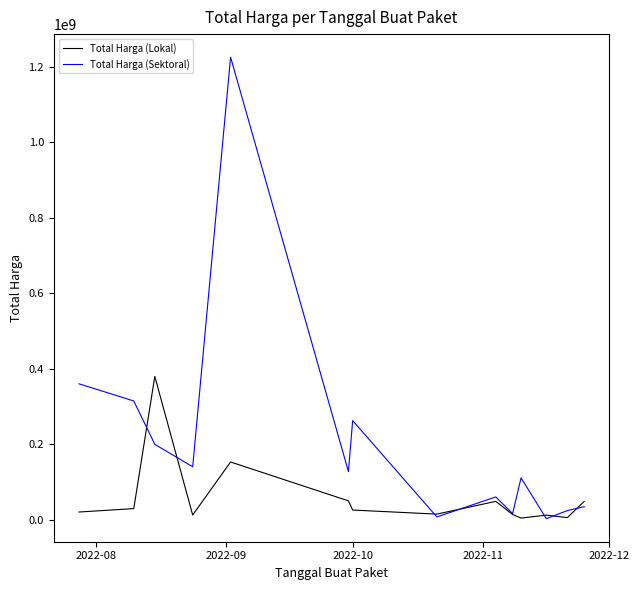

List the series in order of their overall mean, lowest first.

Total Harga (Lokal), Total Harga (Sektoral)